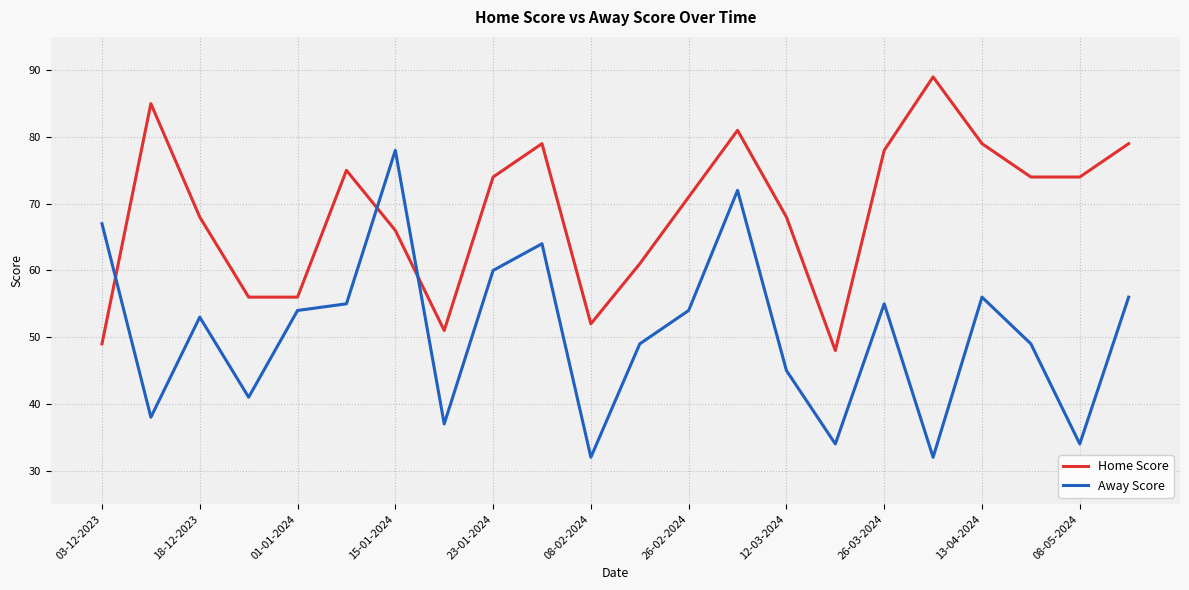

What is the sum of all Away Score values?

1115